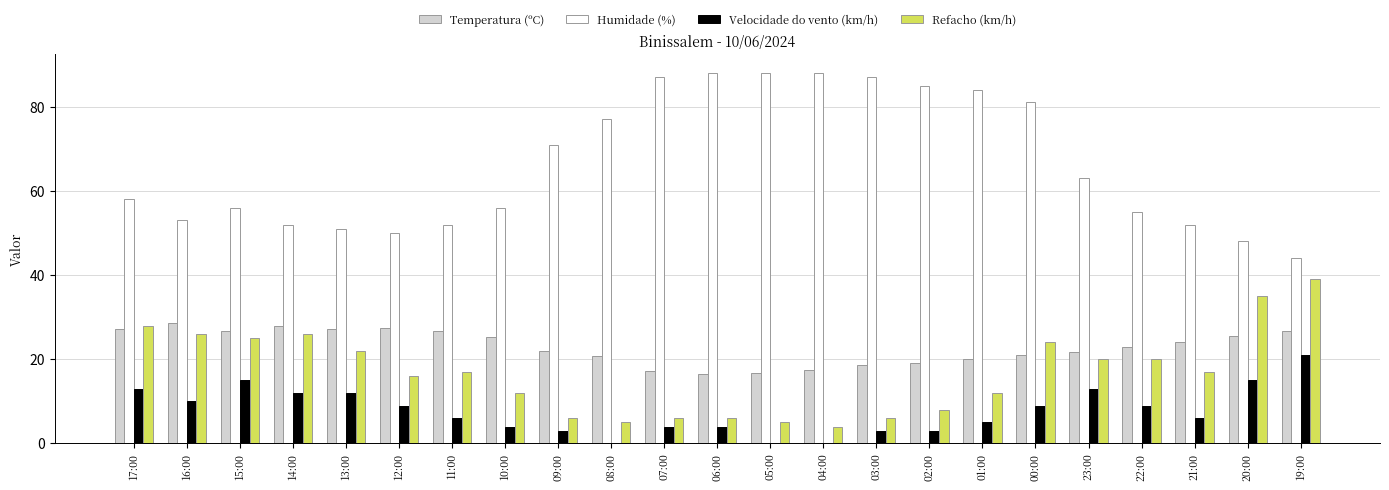

What is the greatest value displayed?

88.0